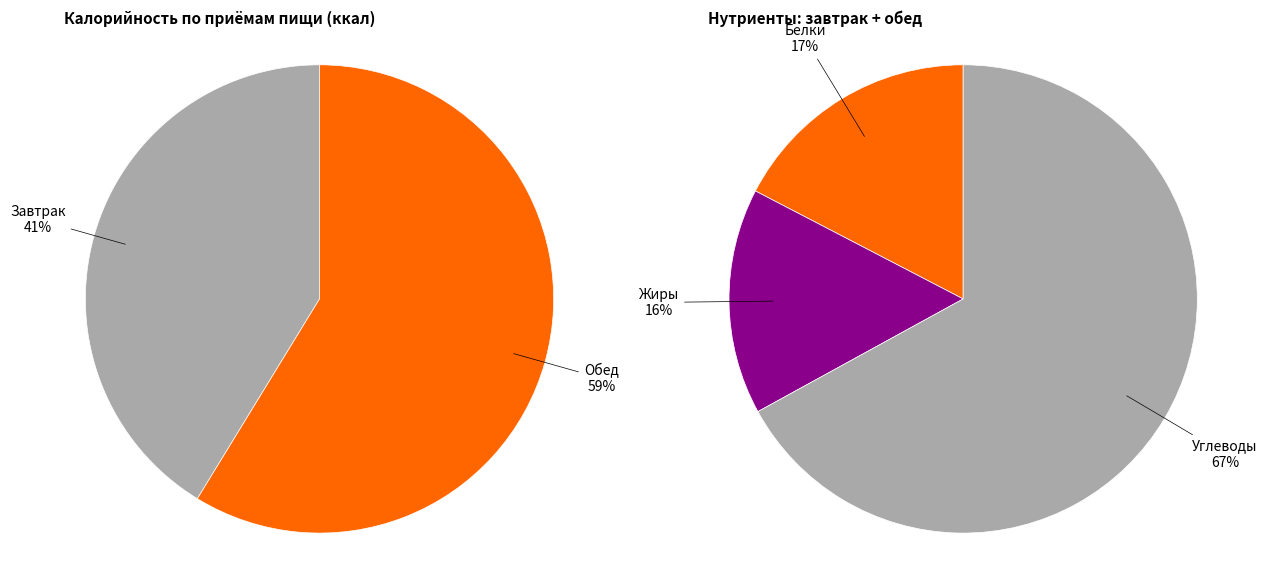

To the nearest percent, what portion does Обед represent?

59%